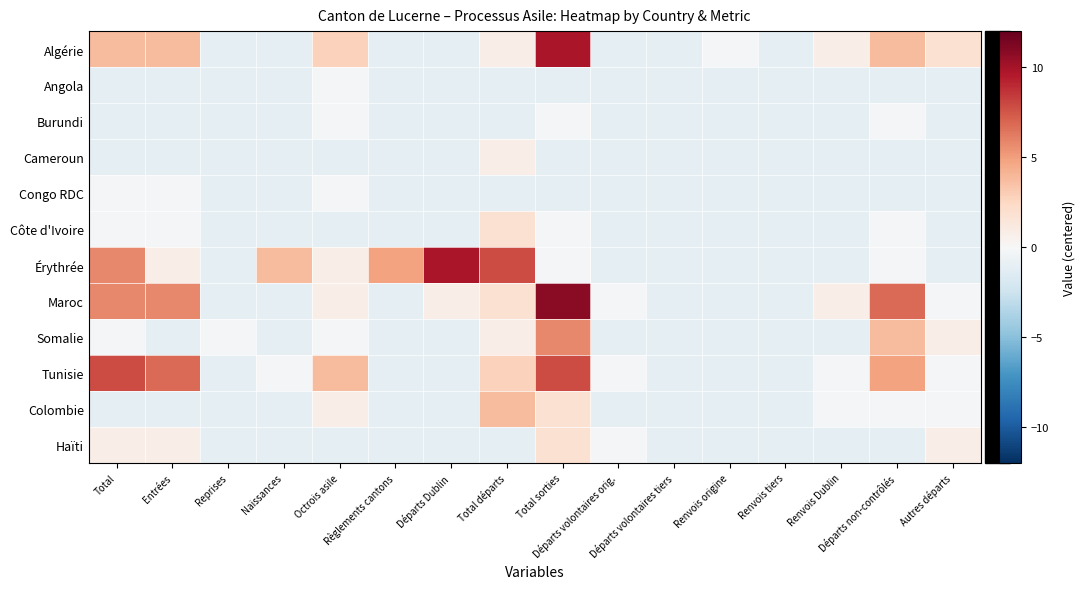

What is the total value across all series at Naissances?

-8.4